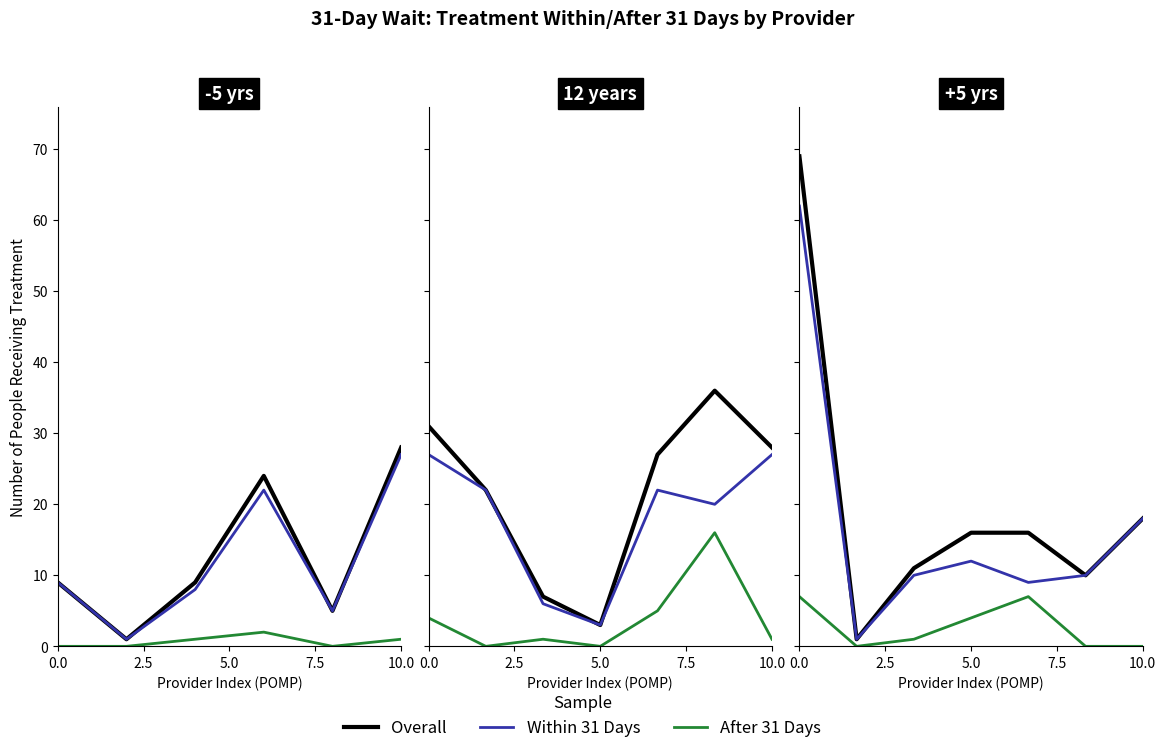

What is the sum of the After 31 Days values at 5.0 and 5?

1